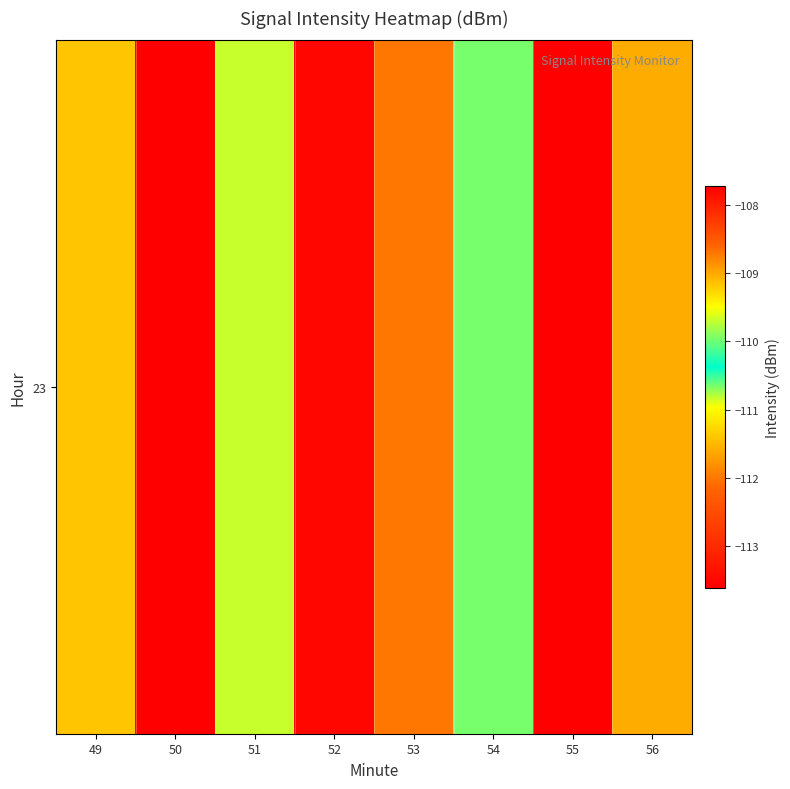

What is the maximum value shown in the chart?

-107.7